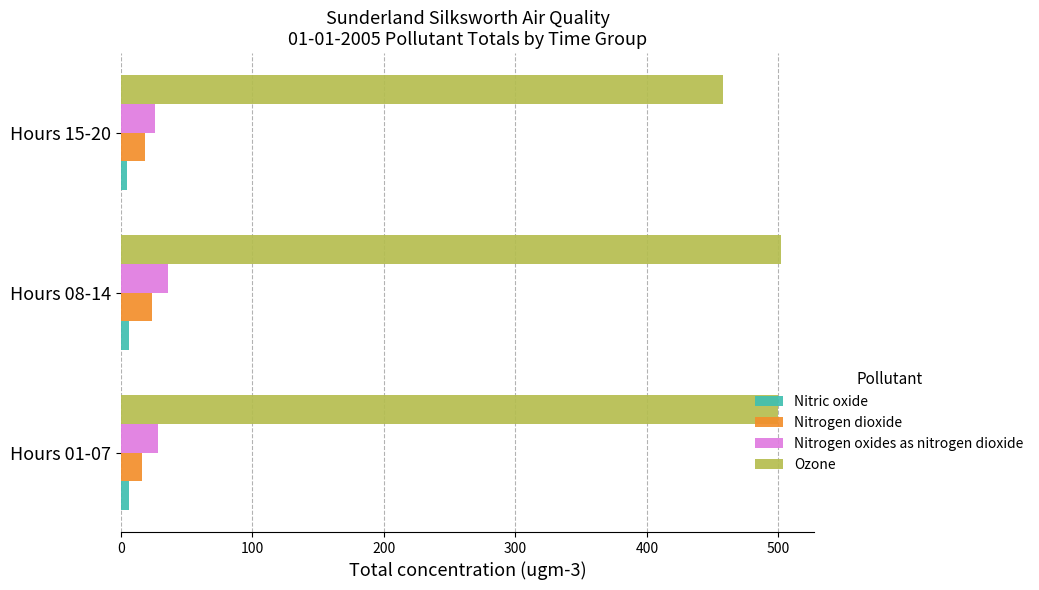

What is the sum of all Nitrogen dioxide values?

58